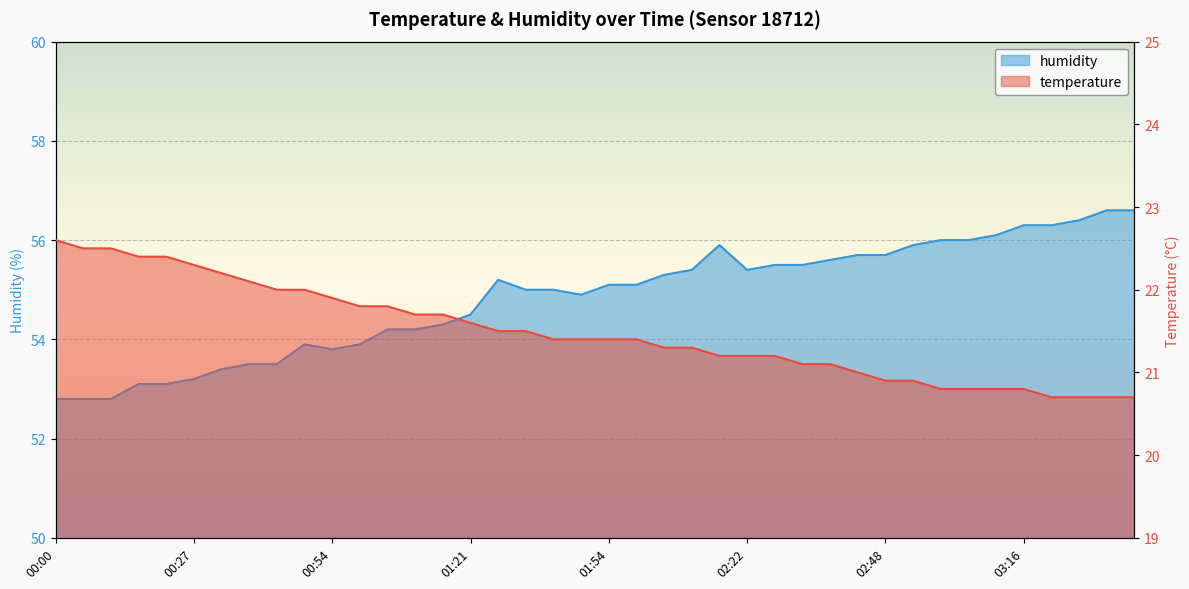

What is the value of the humidity point at the 31st from the left?

55.7